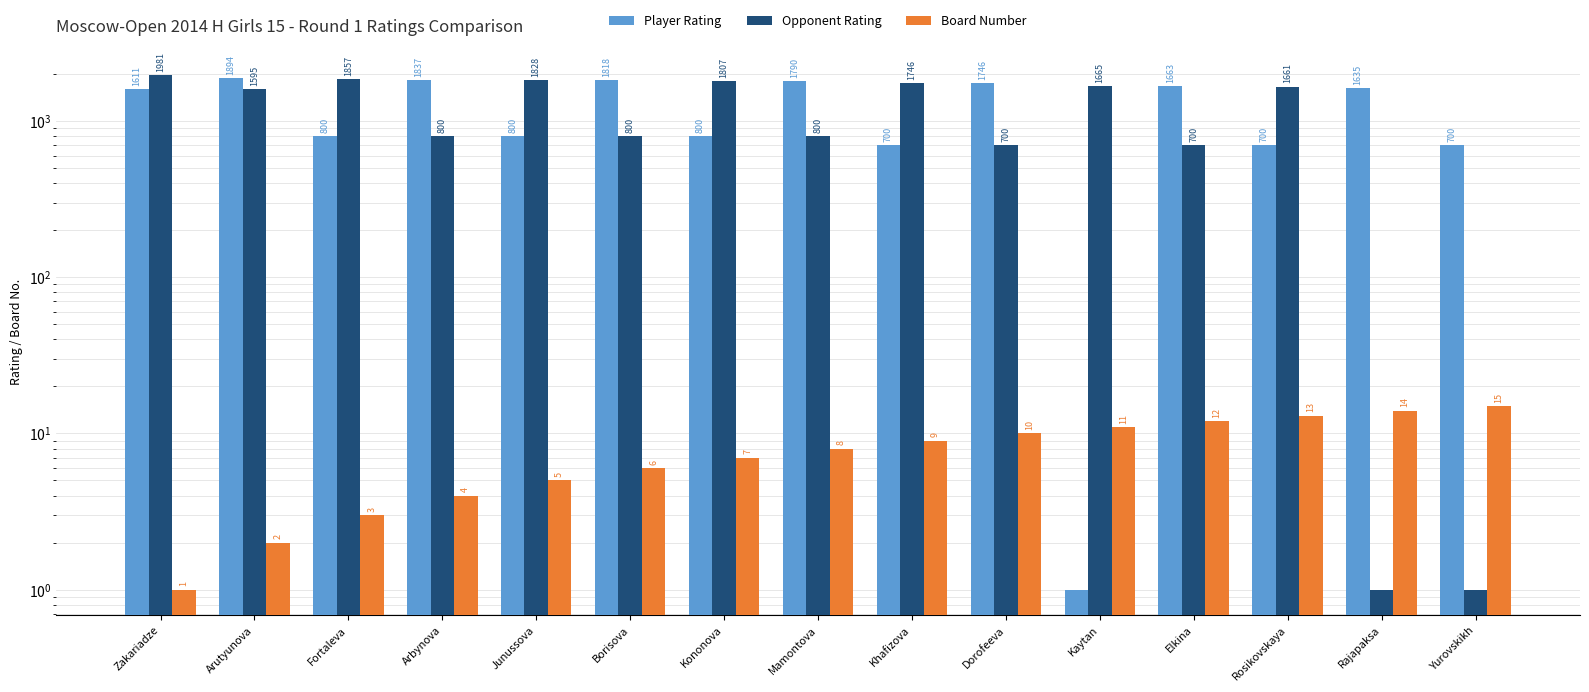

Is it true that Opponent Rating equals 976 at Elkina?

False